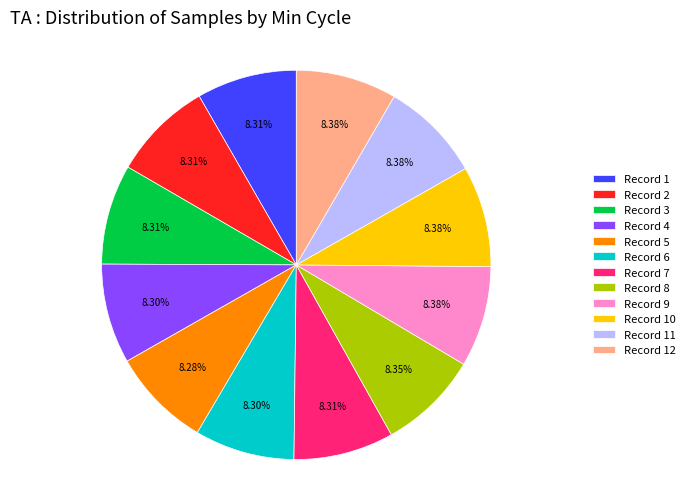

How many segments does this pie chart have?

12